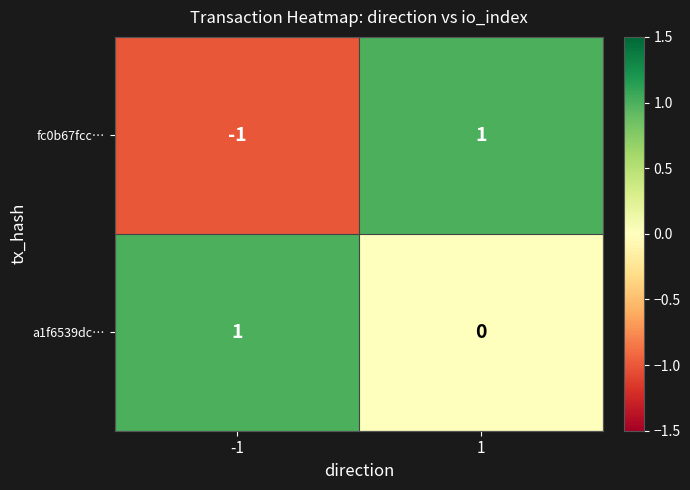

At -1, list the series in order from largest to smallest.

a1f6539dc…, fc0b67fcc…